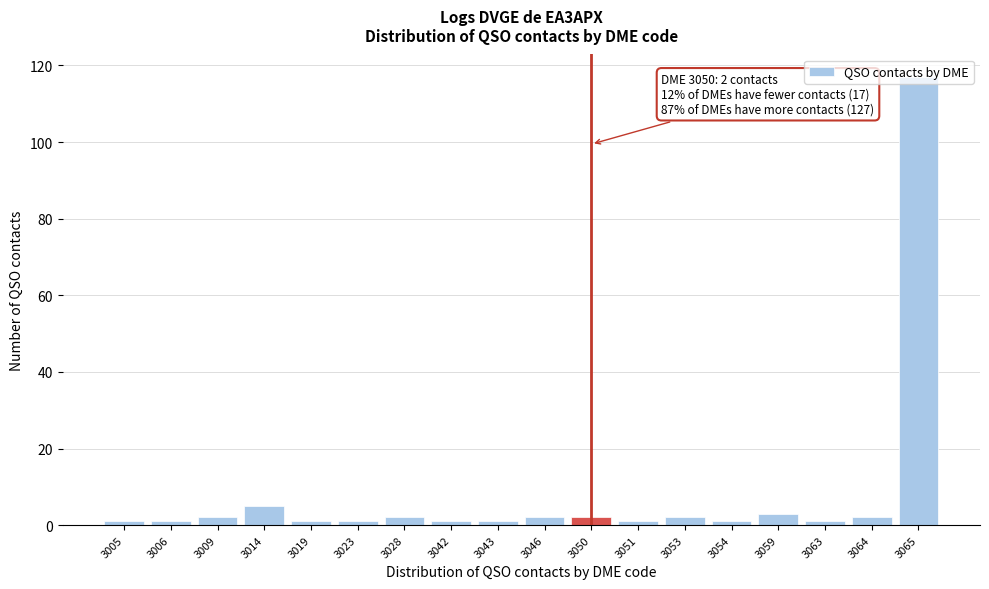

What is the sum of all values?

146